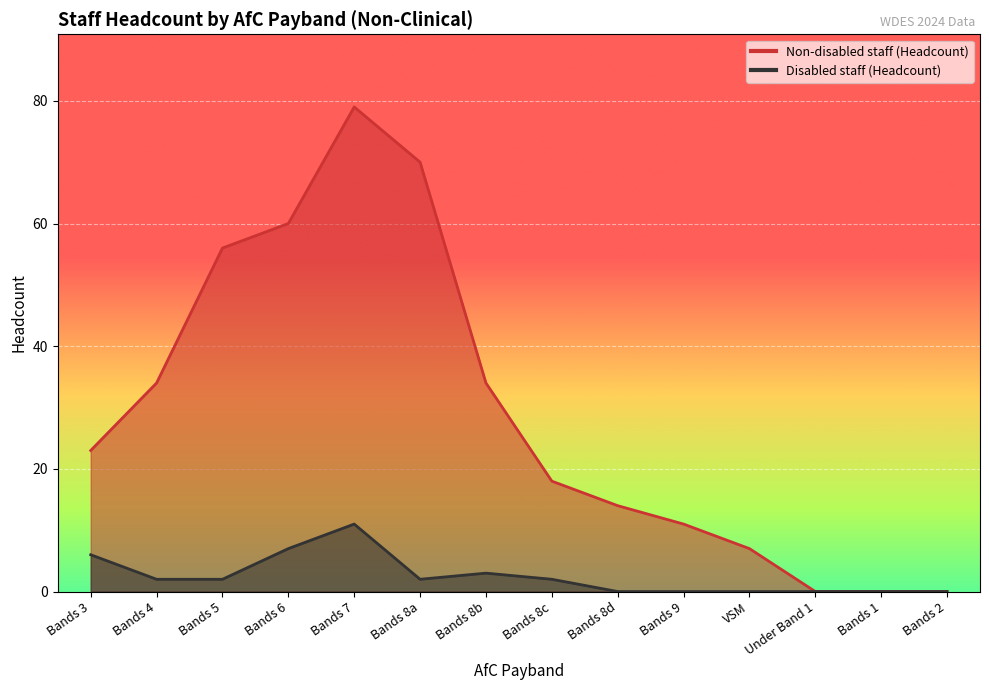

List the labels in order of Non-disabled staff (Headcount) value, smallest first.

Under Band 1, Bands 1, Bands 2, VSM, Bands 9, Bands 8d, Bands 8c, Bands 3, Bands 4, Bands 8b, Bands 5, Bands 6, Bands 8a, Bands 7